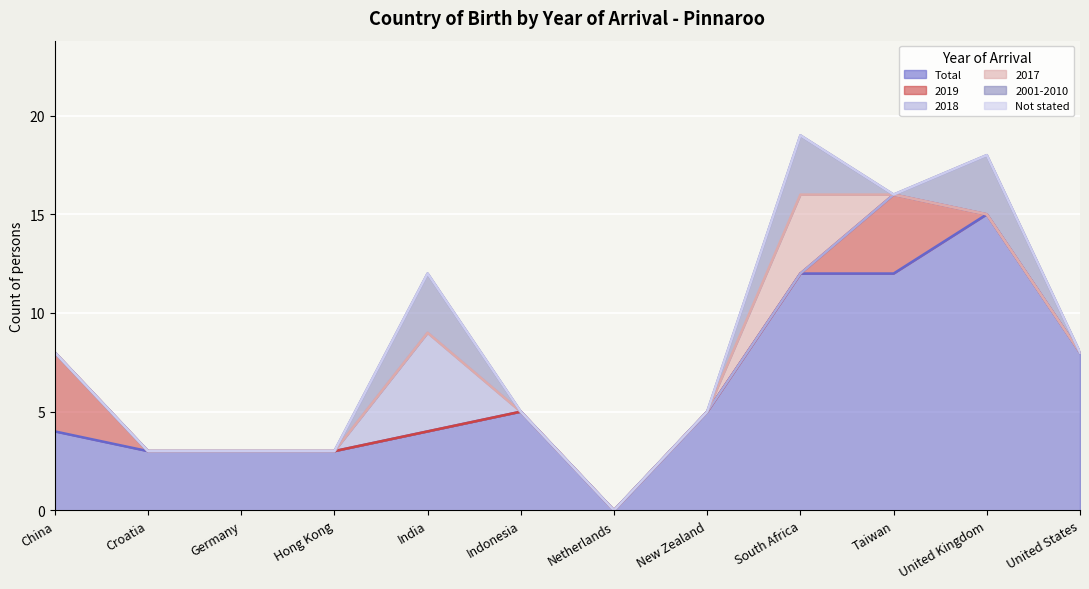

What is the difference between the 2001-2010 values at New Zealand and India?

3